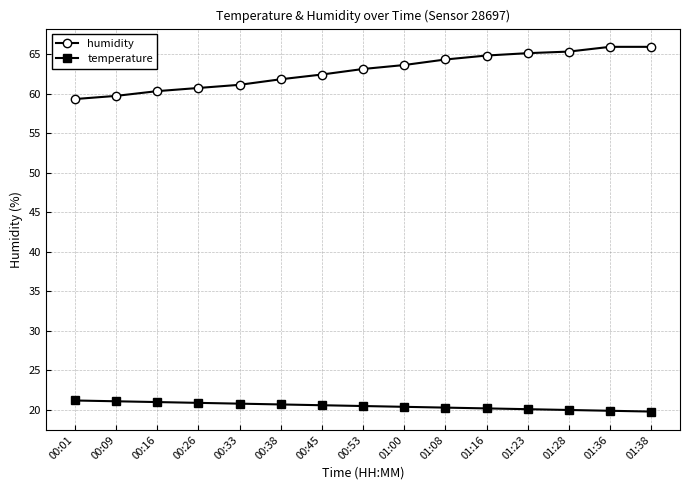

Does the chart display data point markers on the line(s)?

Yes